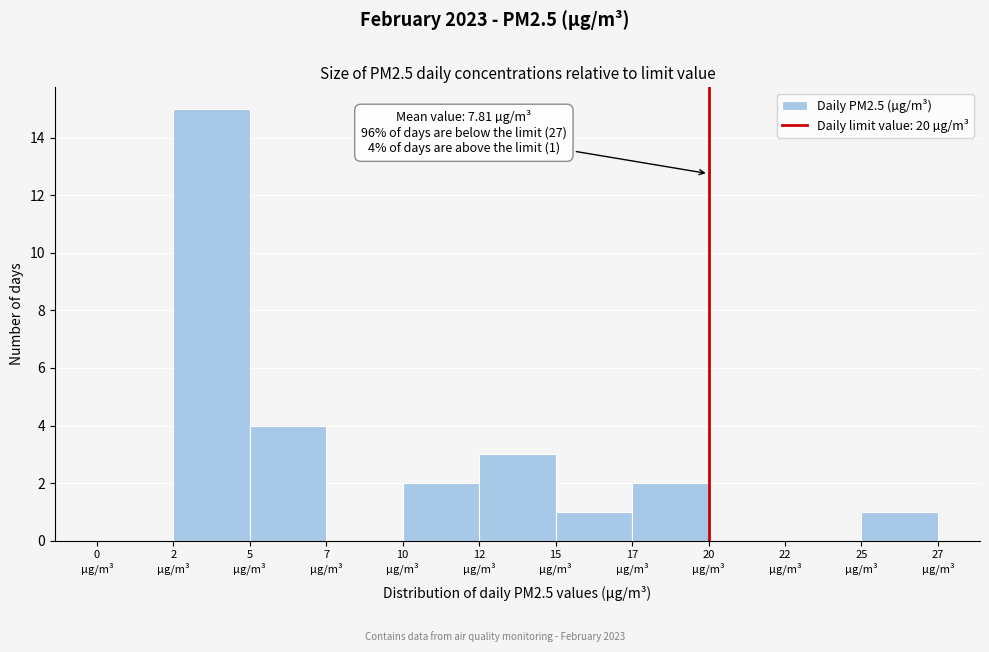

What is the sum of all values?

28